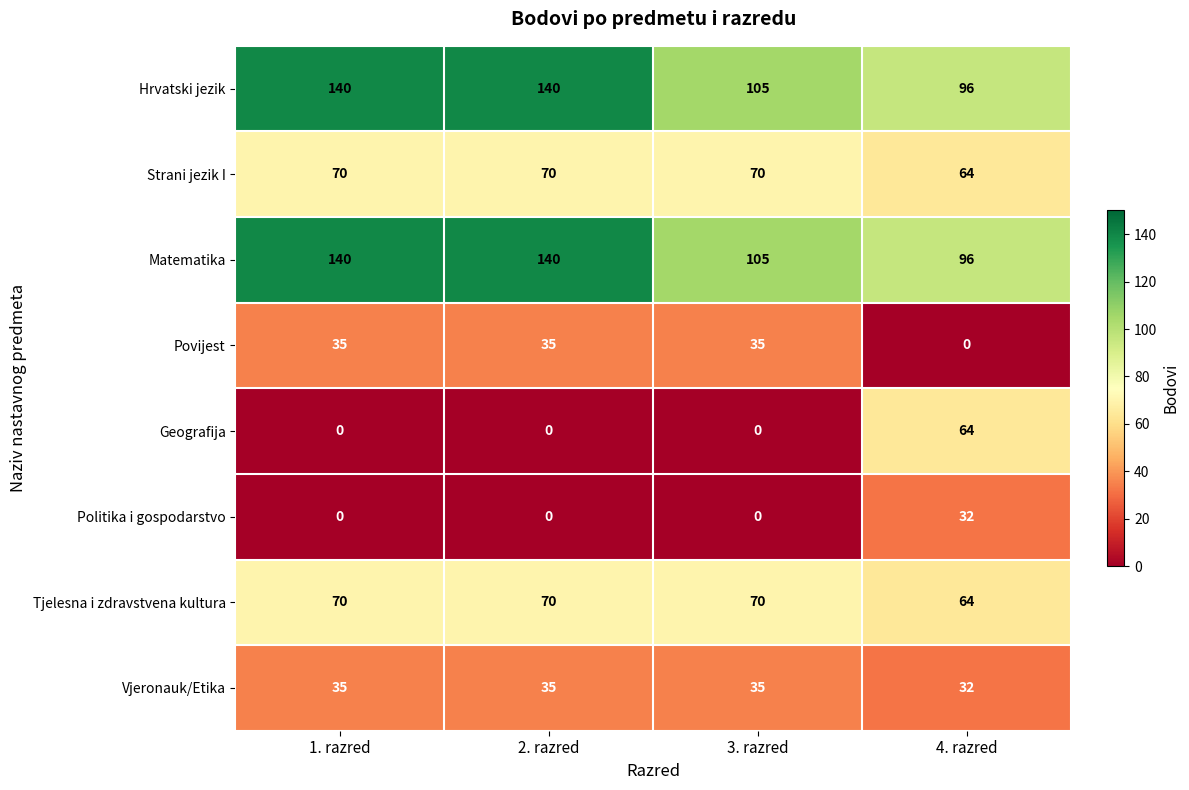

What is the maximum value shown in the chart?

140